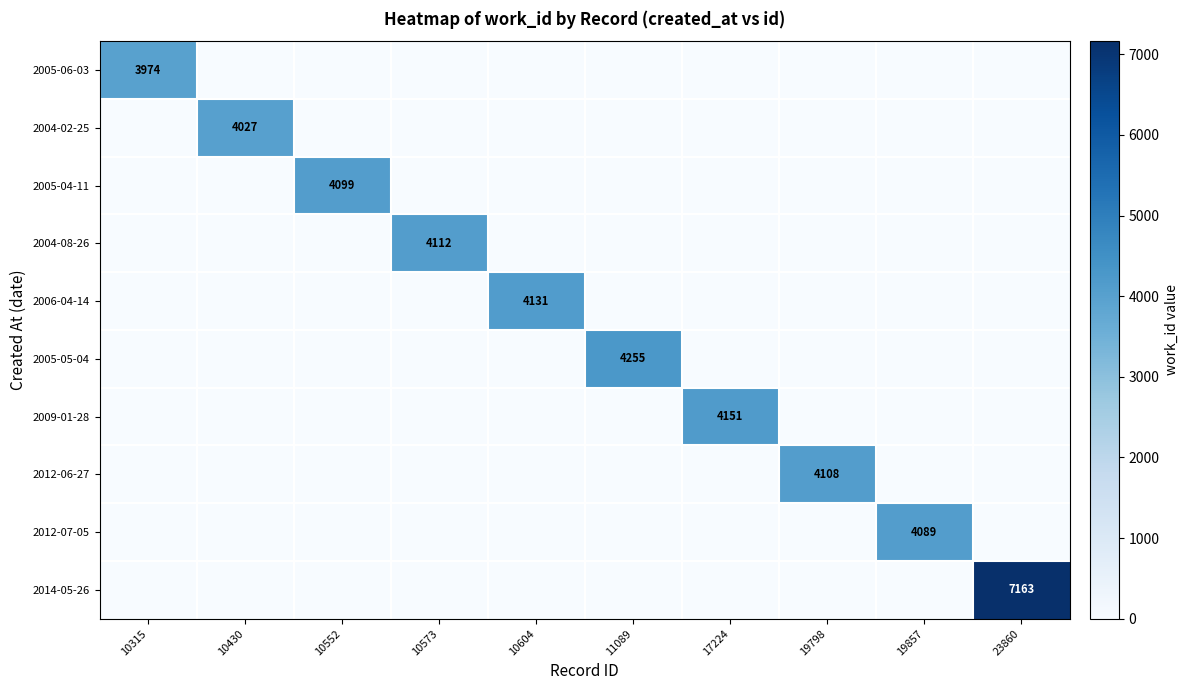

True or false: 2005-06-03 has a value of 2168 at 10315.

False